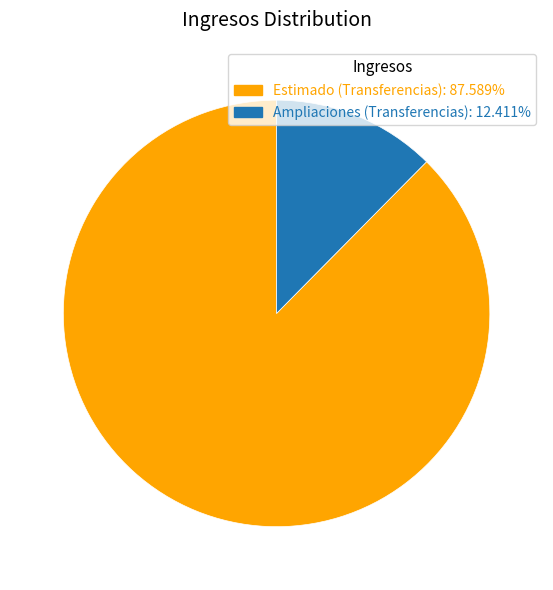

Count the number of slices in the pie.

2